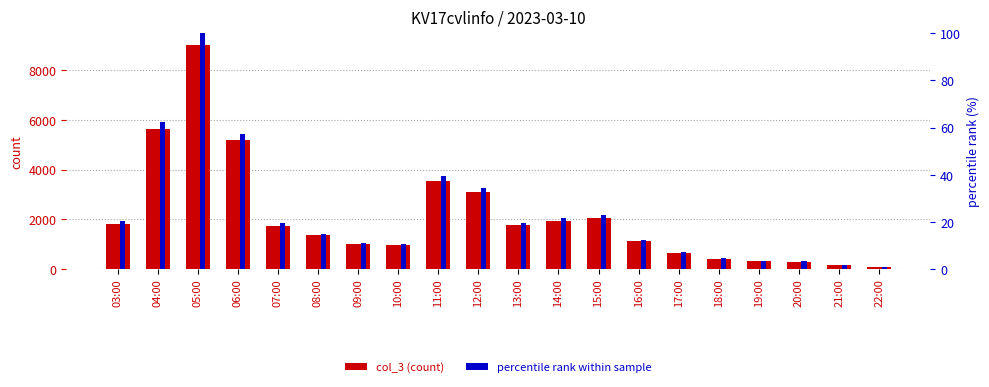

List the series in order of their peak value, lowest first.

percentile rank within sample, col_3 (count)